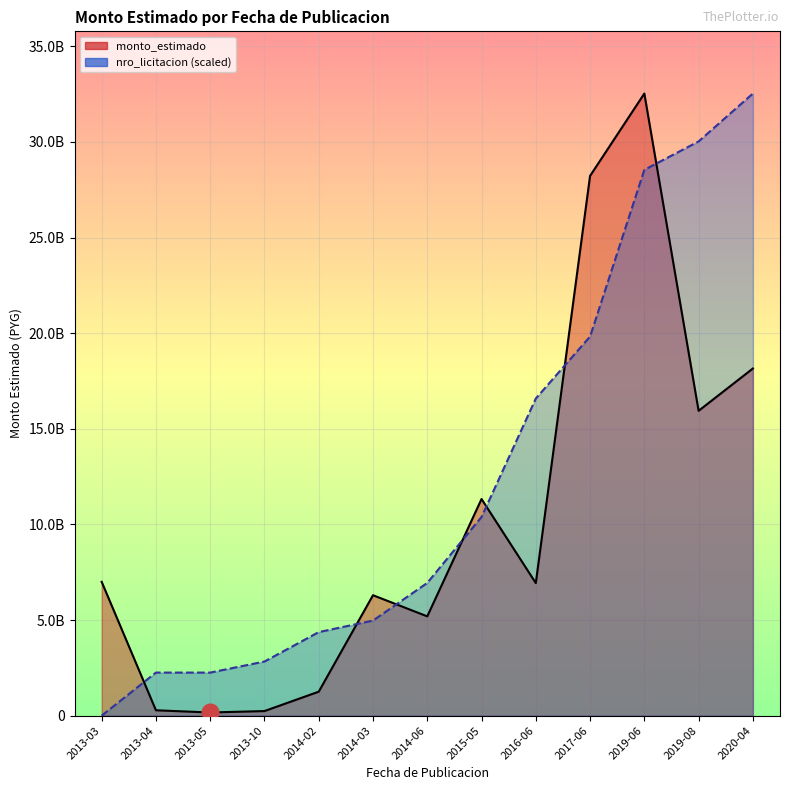

True or false: nro_licitacion (scaled) has a value of 7579259594.2 at 2014-03.

False